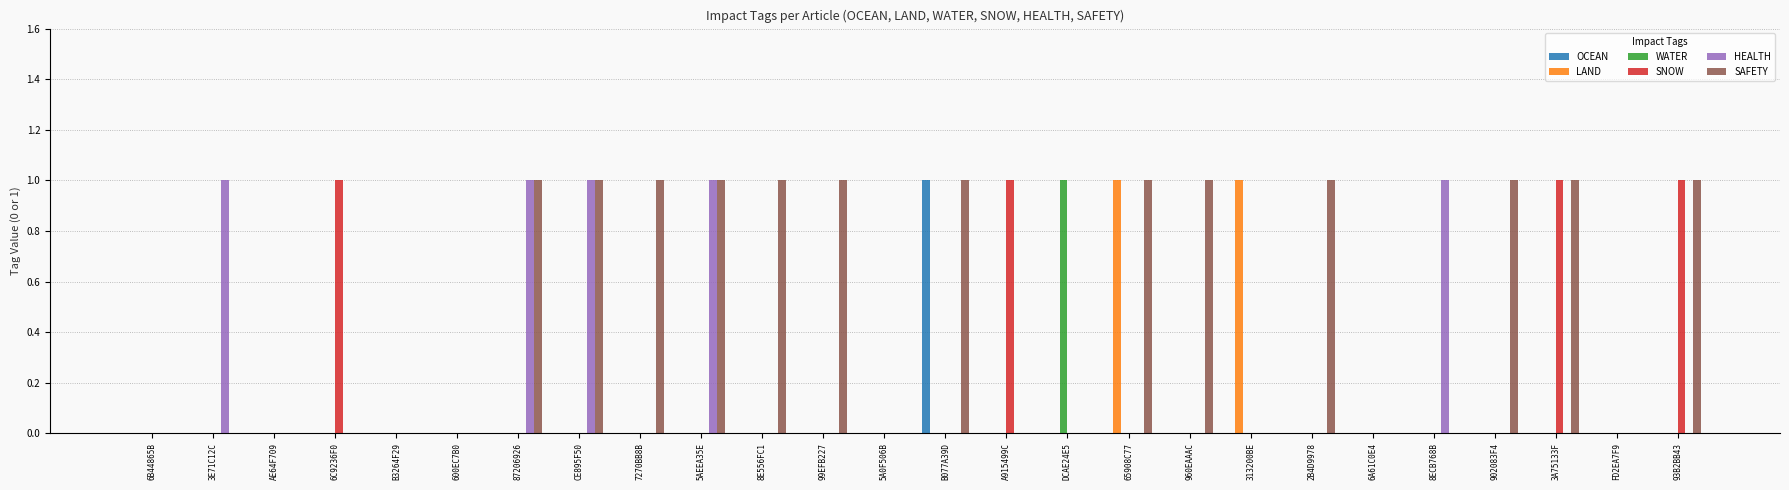

How many groups of bars are there?

26